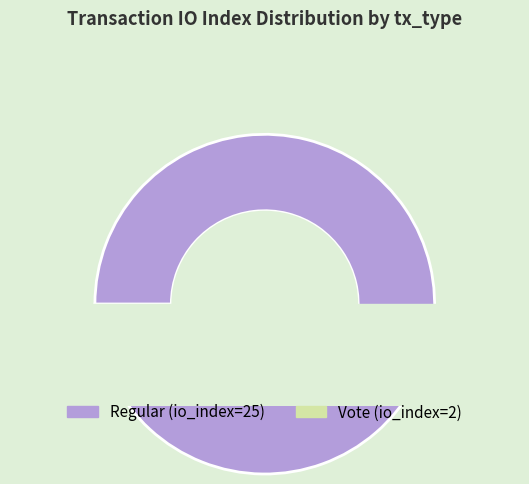

Between io_index=2 (Vote) and io_index=25 (Regular), which is larger?

io_index=25 (Regular)